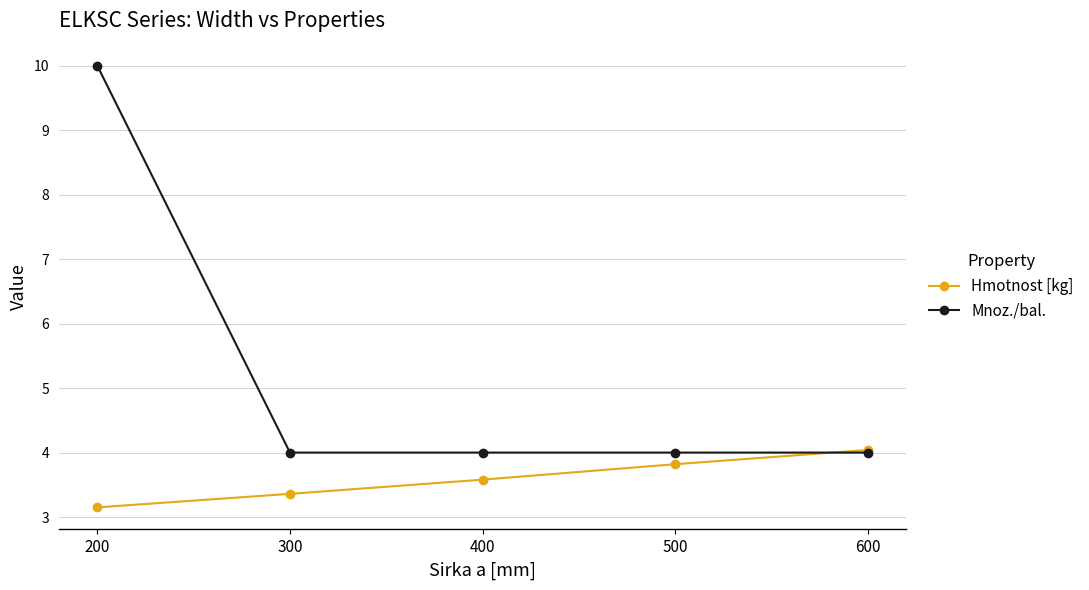

Is the value of Hmotnost [kg] at 500 greater than the value of Mnoz./bal. at 400?

No